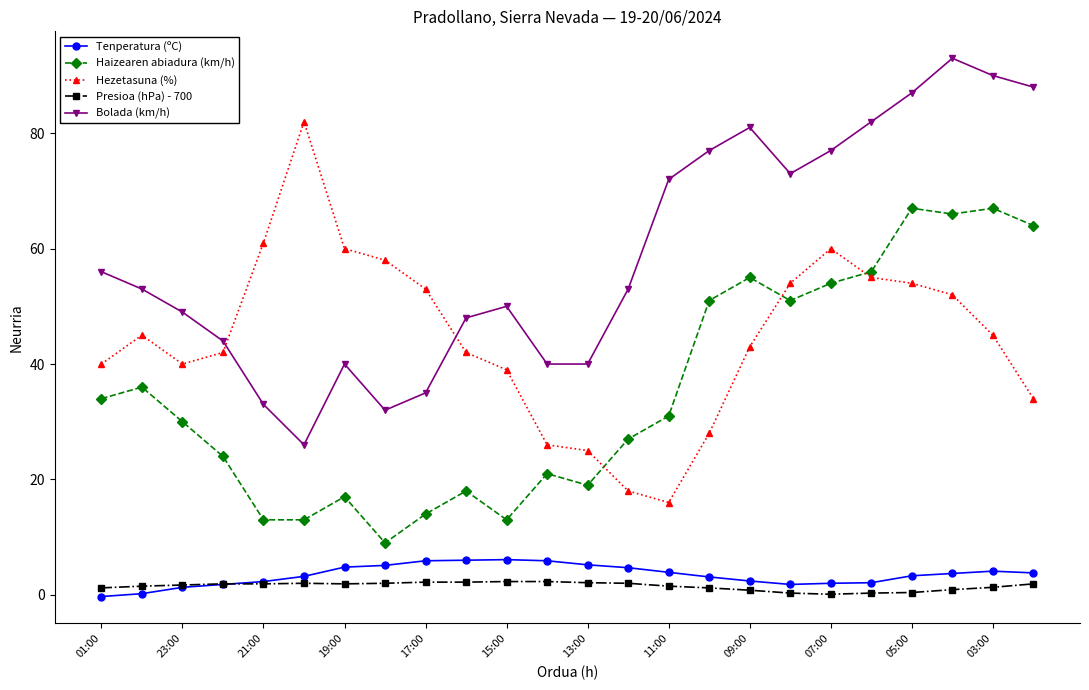

What is the maximum value shown in the chart?

93.0